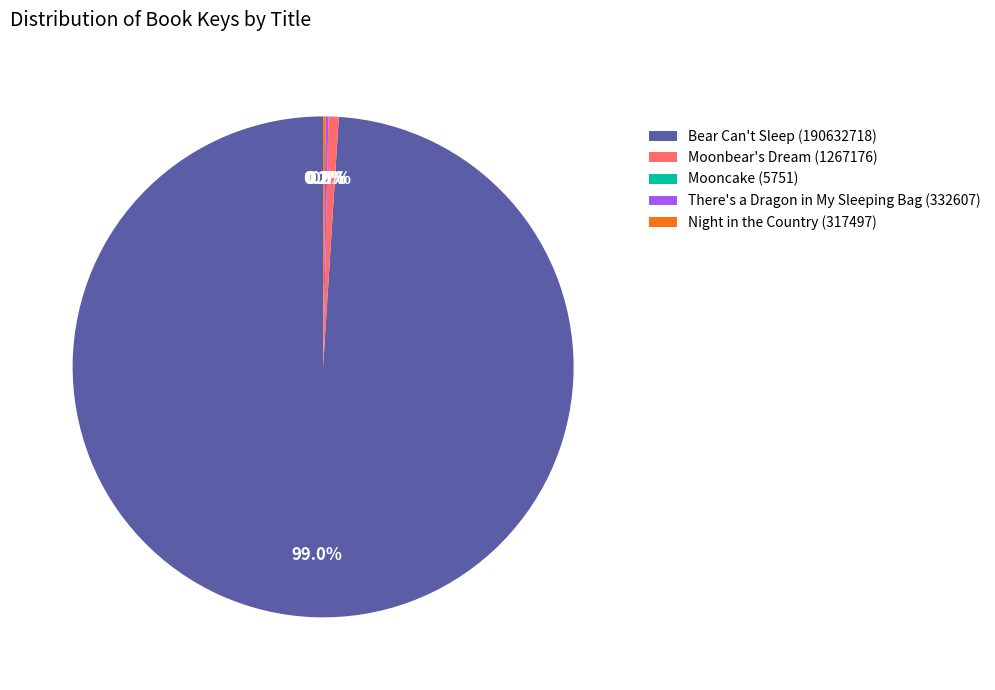

Which slice is the largest?

Bear Can't Sleep (190632718)